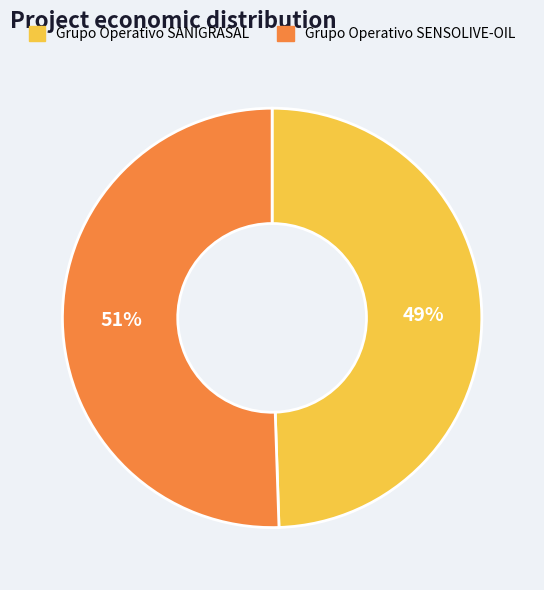

Which slice is the smallest?

Grupo Operativo SANIGRASAL